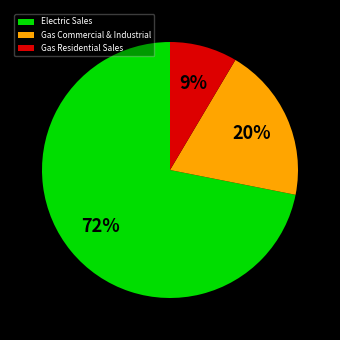

Between Gas Commercial & Industrial and Gas Residential Sales, which is larger?

Gas Commercial & Industrial